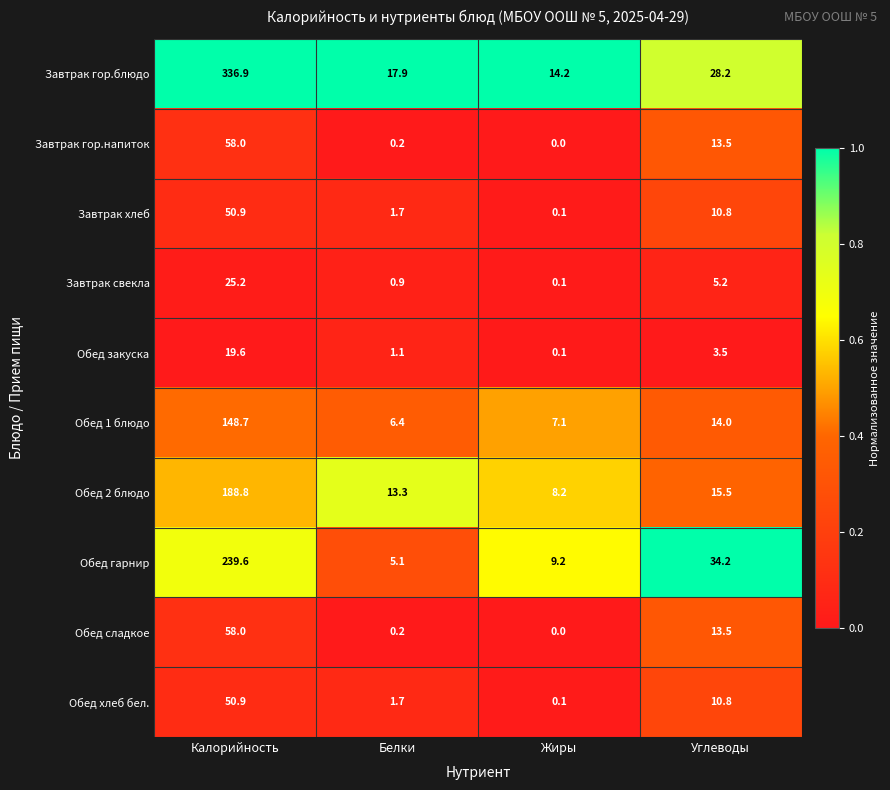

What is the highest value of the Завтрак свекла series?

25.2